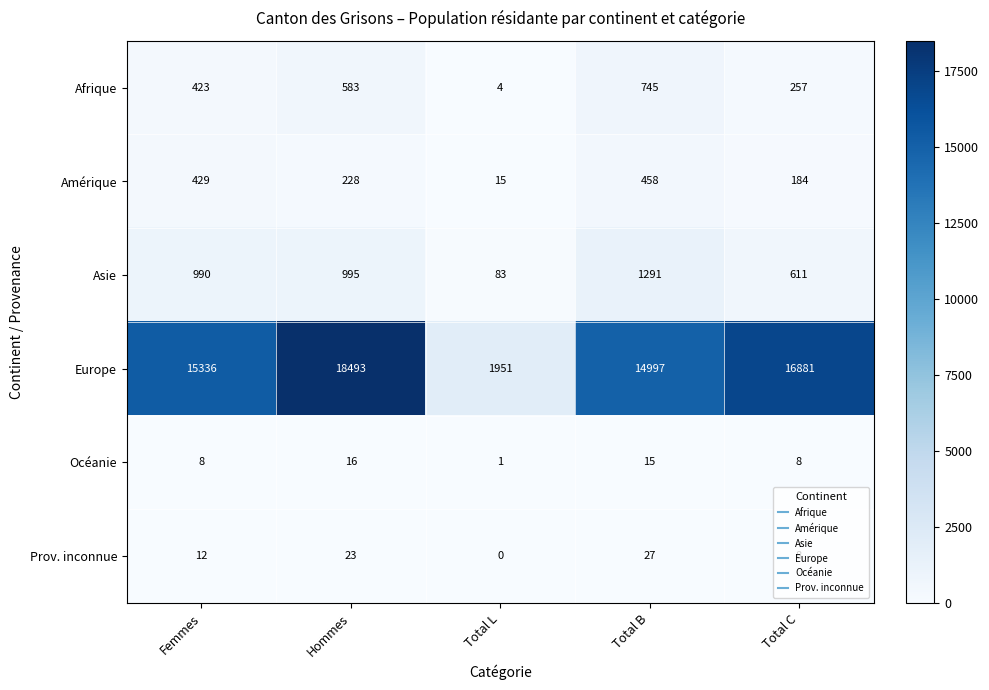

Is it true that Océanie equals 12 at Total C?

False